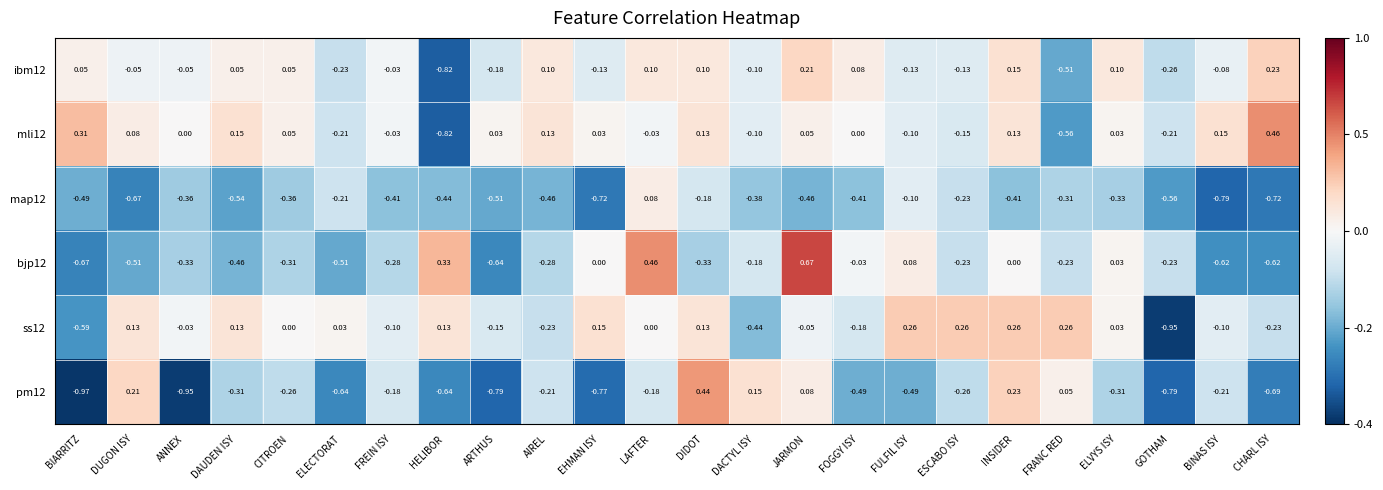

How many values in the ibm12 series are below 0?

13